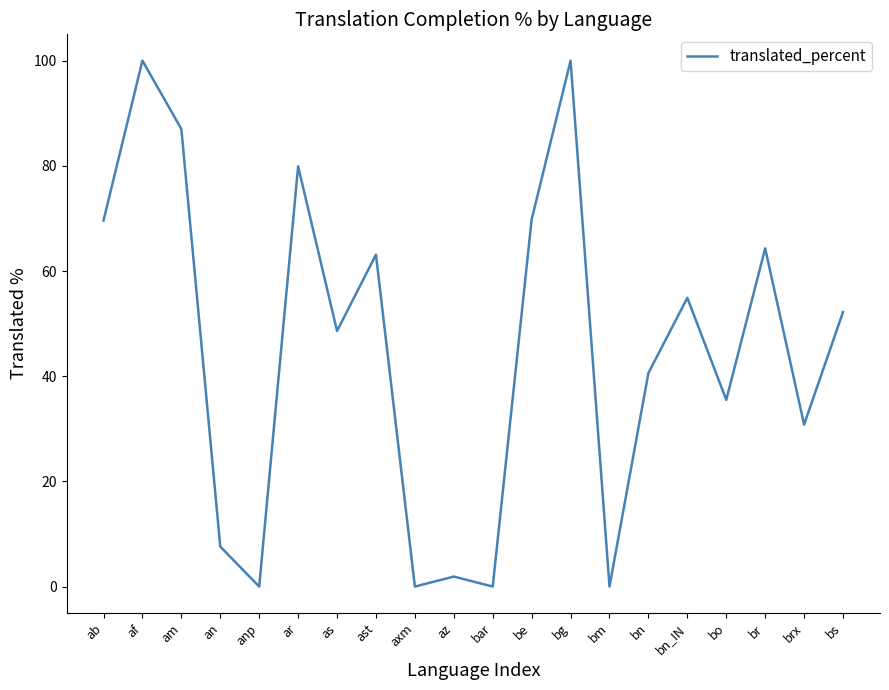

What value does the data have at br?

64.3